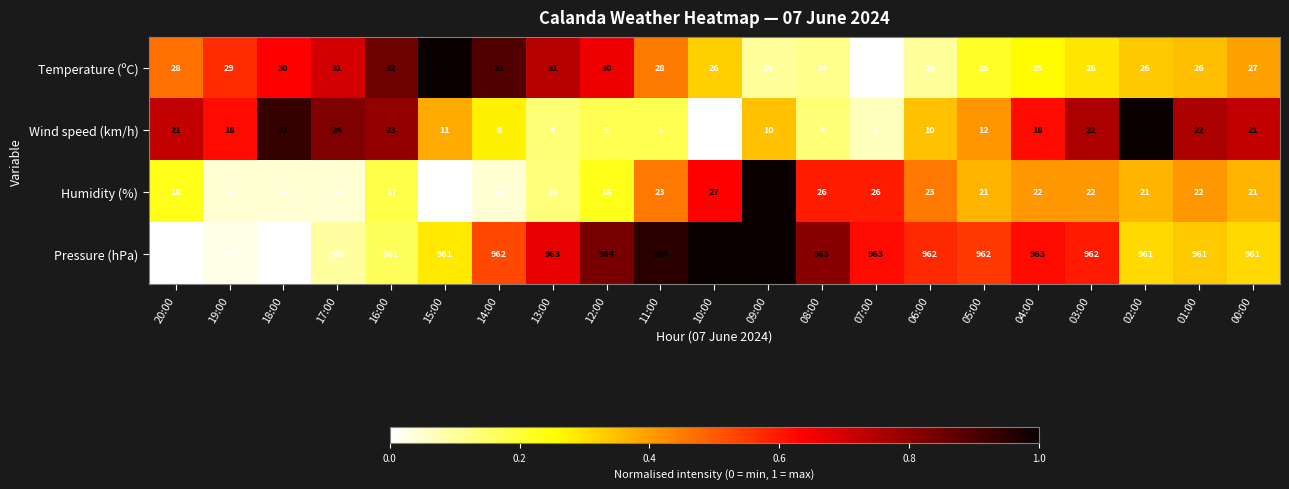

What is the sum of all Temperature (ºC) values?

581